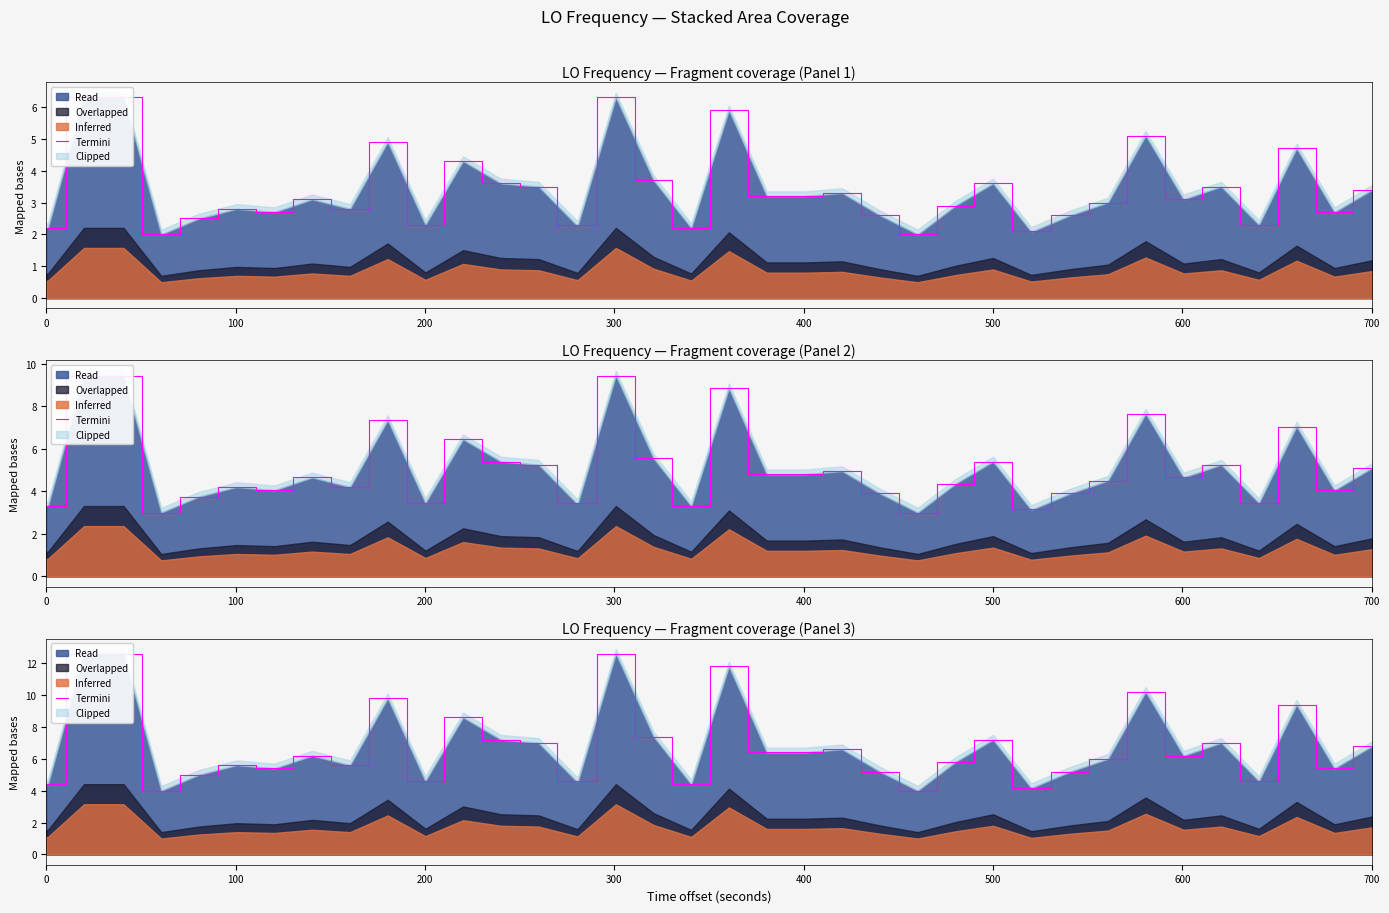

How many points are higher than both their immediate neighbors (excluding endpoints)?

11